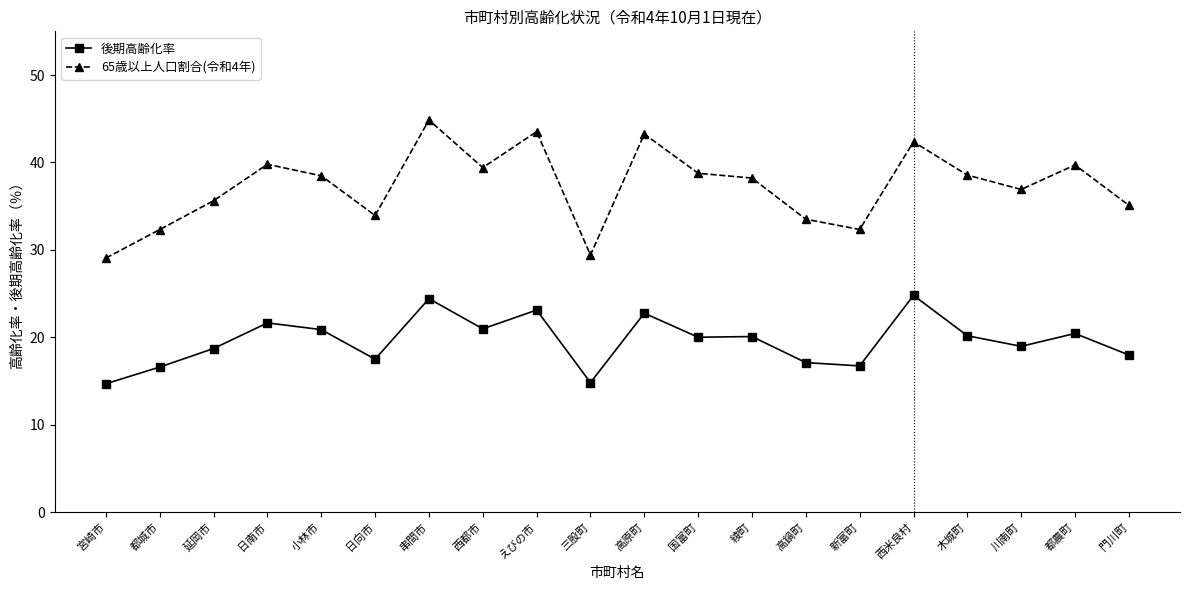

True or false: 後期高齢化率 and 65歳以上人口割合(令和4年) intersect in this chart.

False